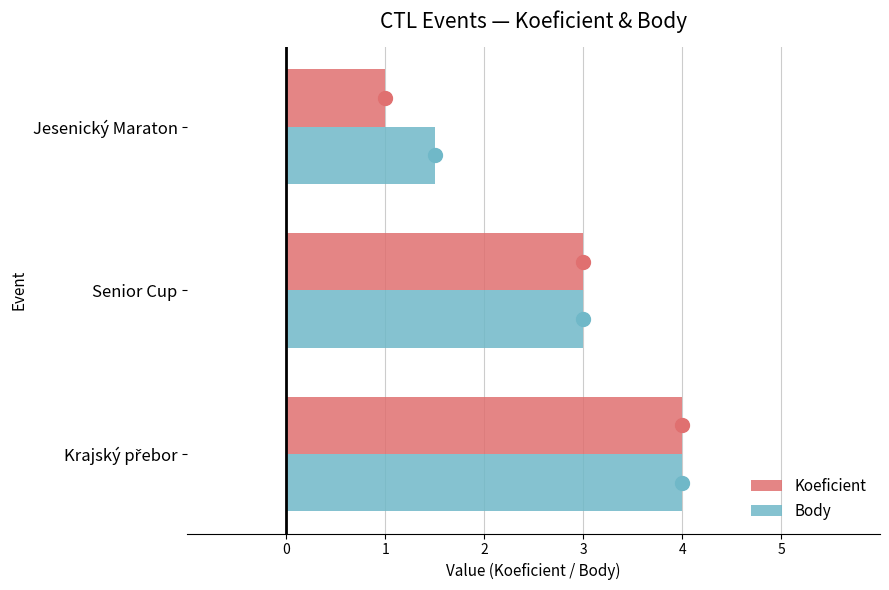

Which series has the largest range (max minus min)?

Koeficient